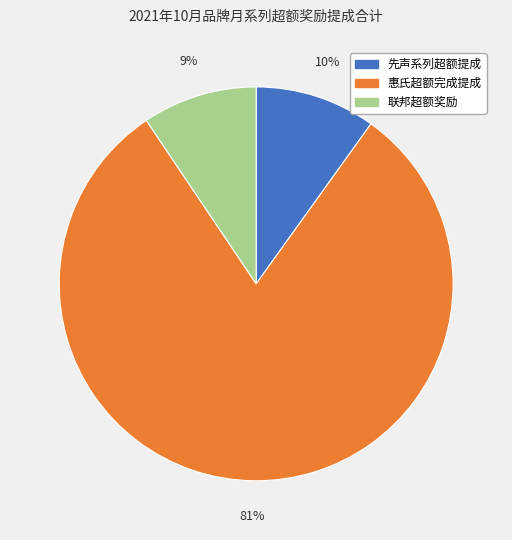

Combined, do 先声系列超额提成 and 惠氏超额完成提成 account for over 50%?

Yes